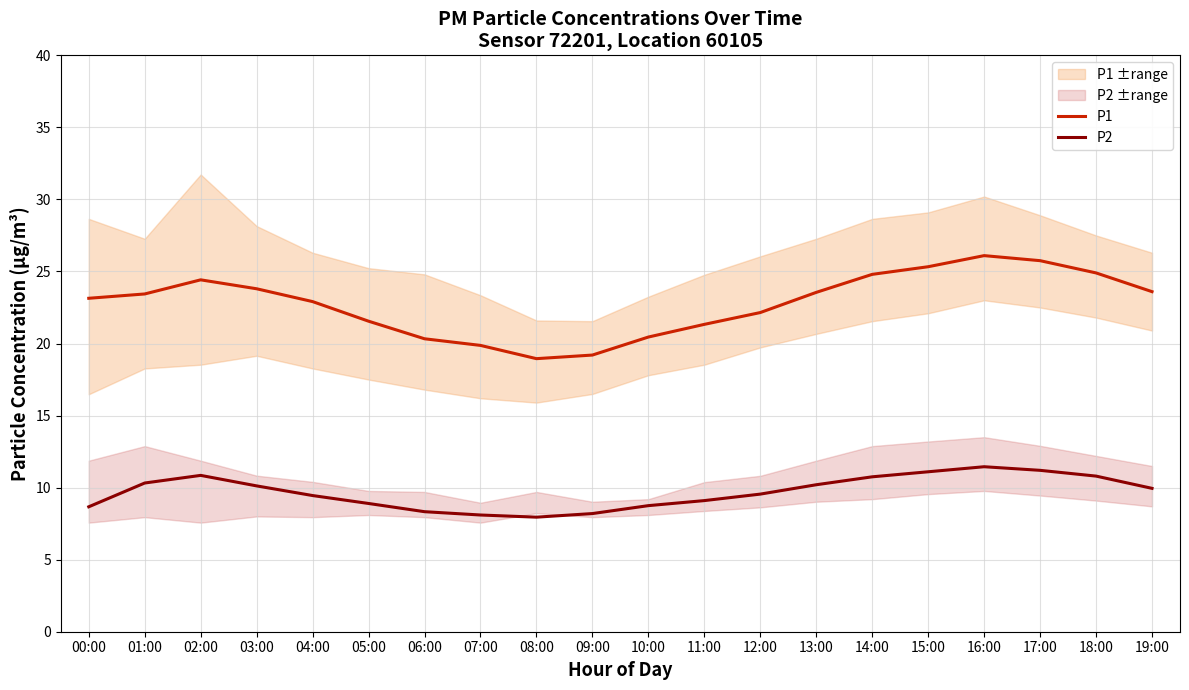

How many interior local peaks does the P1 series have?

2